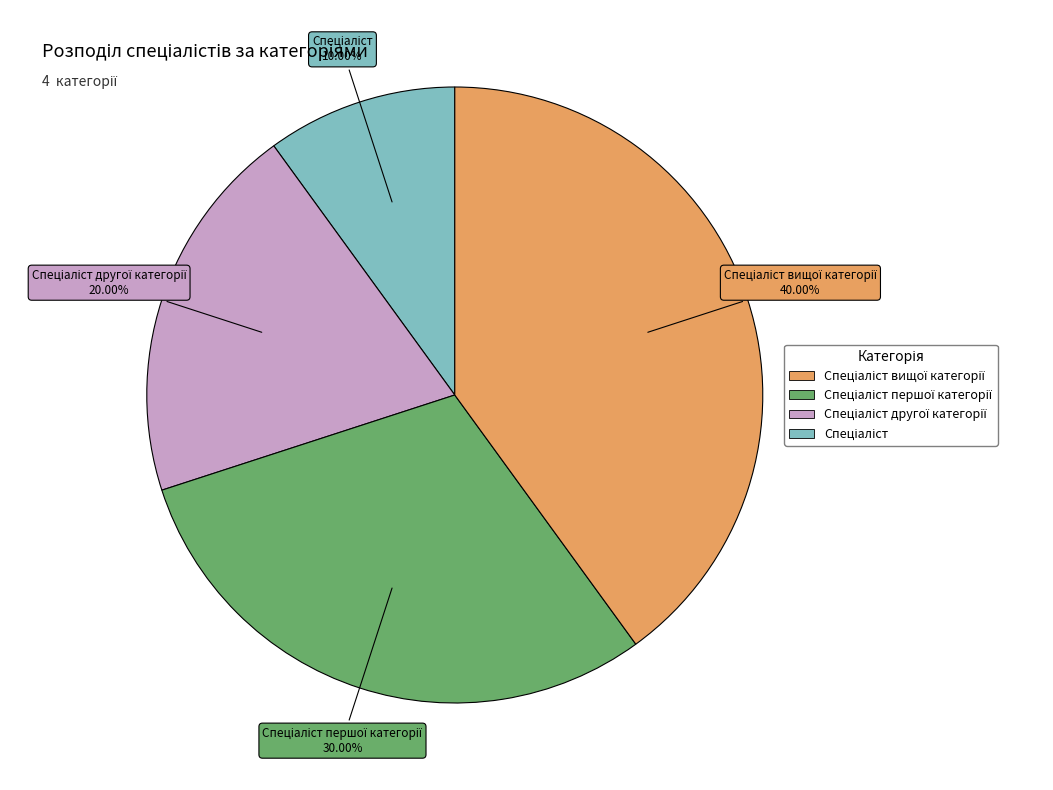

How many segments does this pie chart have?

4